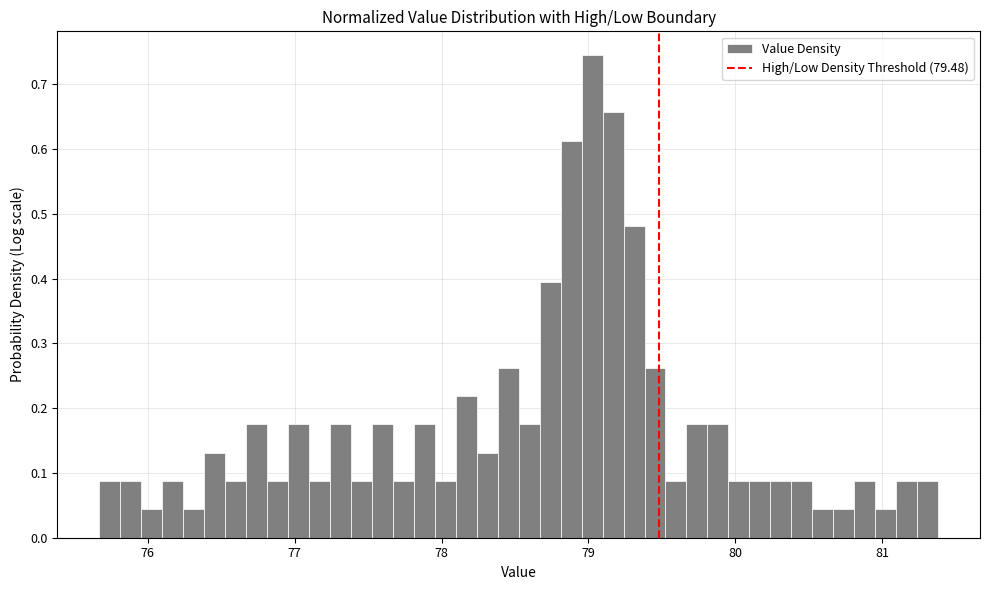

Around what value on the x-axis is the tallest bar? Give the approximate position of its centre, as read against the axis.

79.0